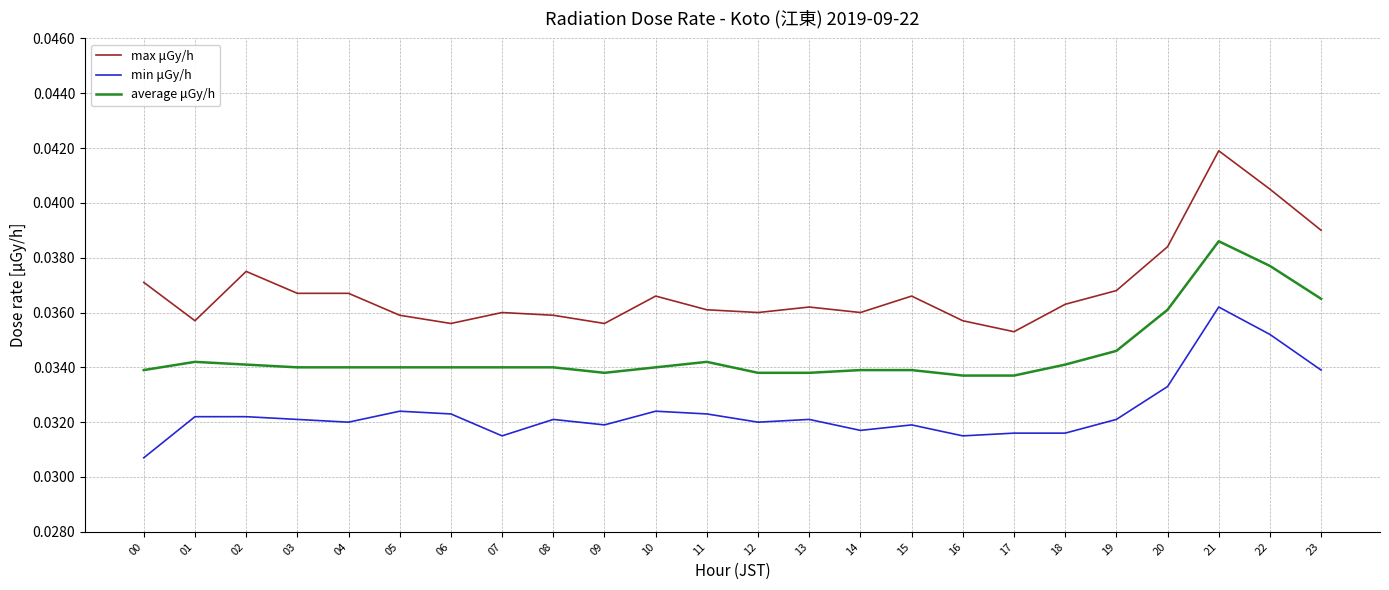

What are all the series names shown in the legend?

max μGy/h, min μGy/h, average μGy/h